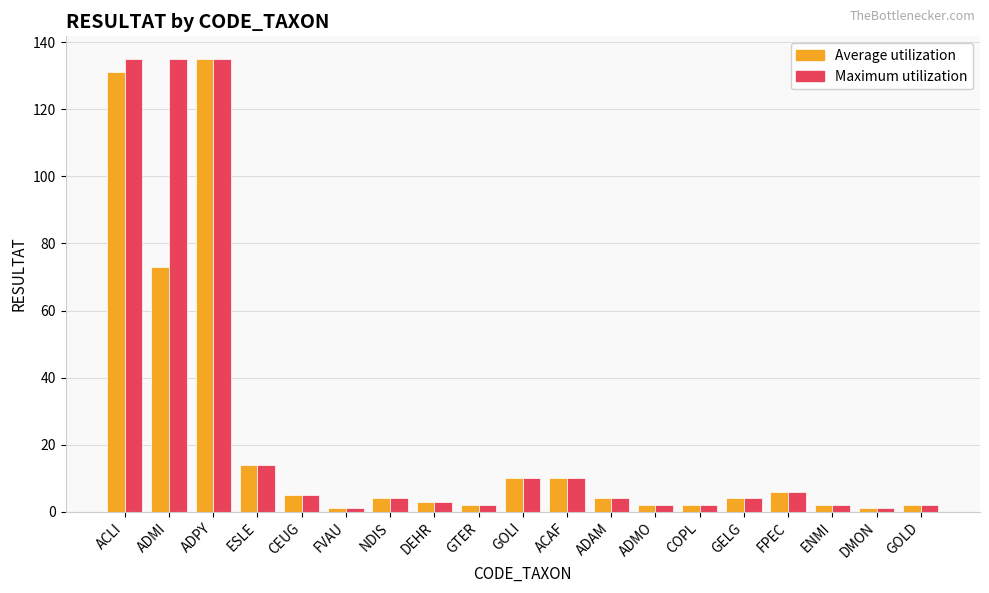

The Maximum utilization series shows 2 at COPL. True or false?

True